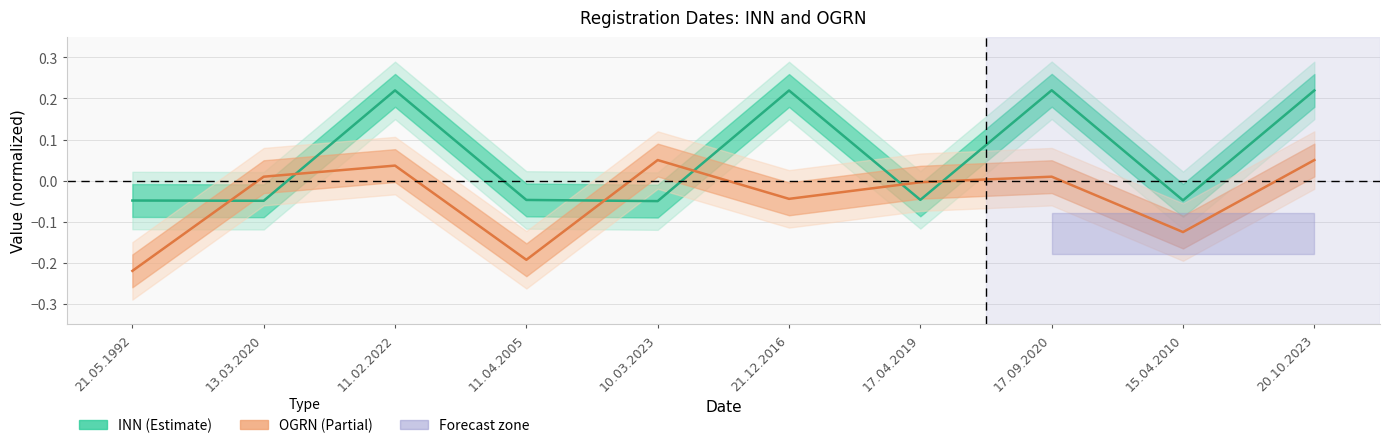

Reading left to right, what are all the values shown in this chart?

INN: -0.0	-0.0	0.2	-0.0	-0.1	0.2	-0.0	0.2	-0.0	0.2
OGRN: -0.2	0.0	0.0	-0.2	0.0	-0.0	-0.0	0.0	-0.1	0.1